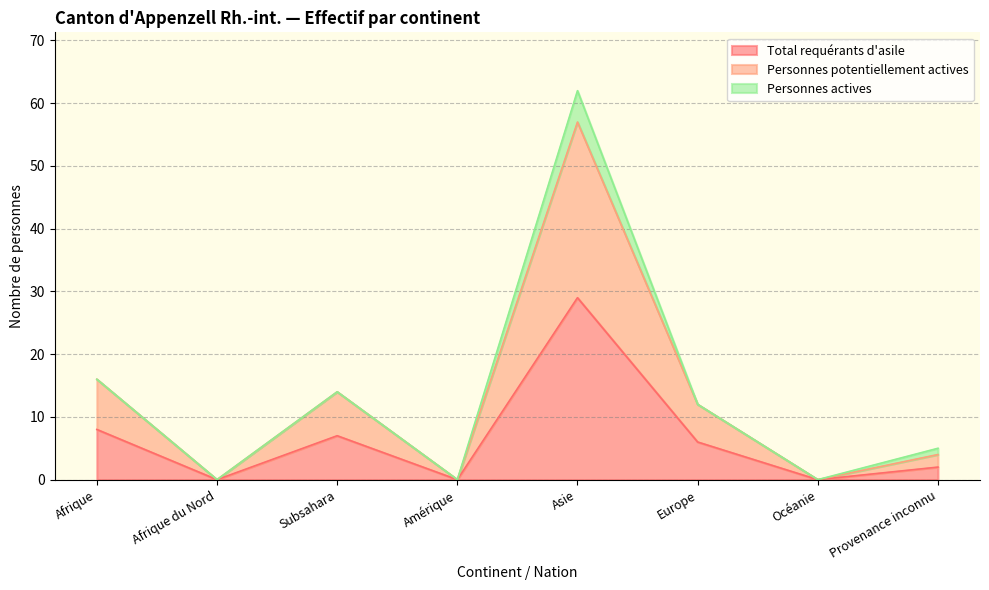

Which category has the highest value across all series?

Asie